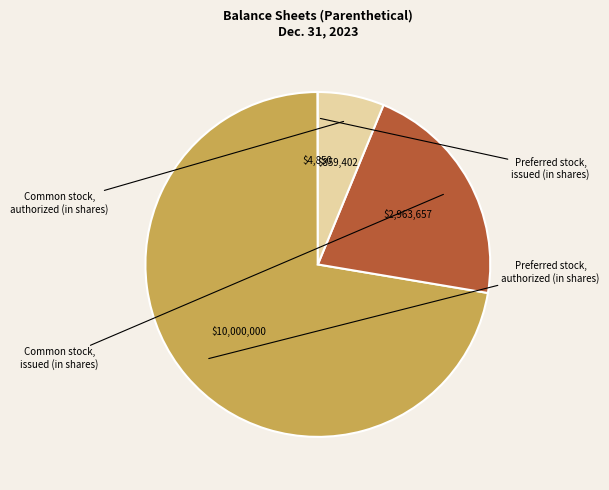

True or false: Preferred stock, authorized (in shares) accounts for 72% of the total.

True